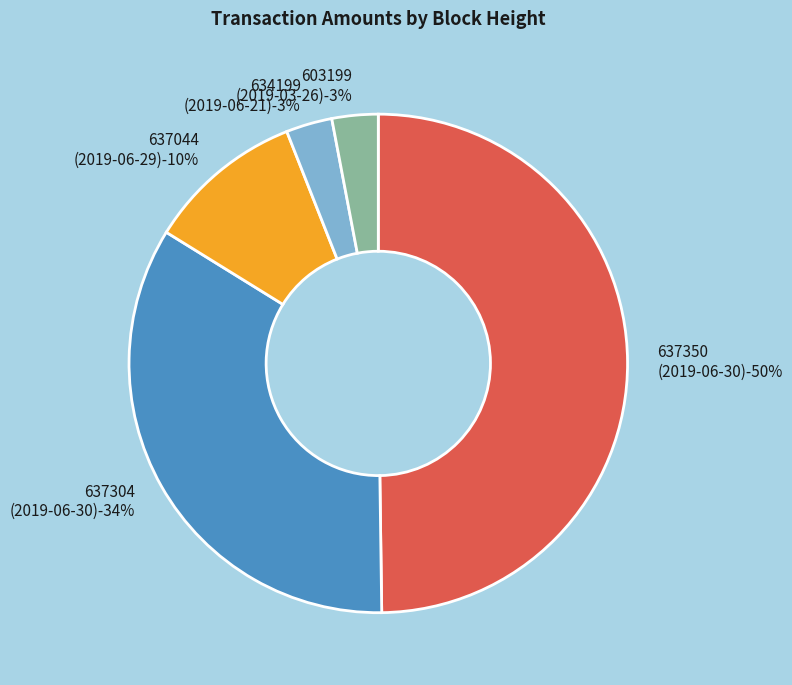

What portion of the pie excludes 637350
(2019-06-30)?

50.2%